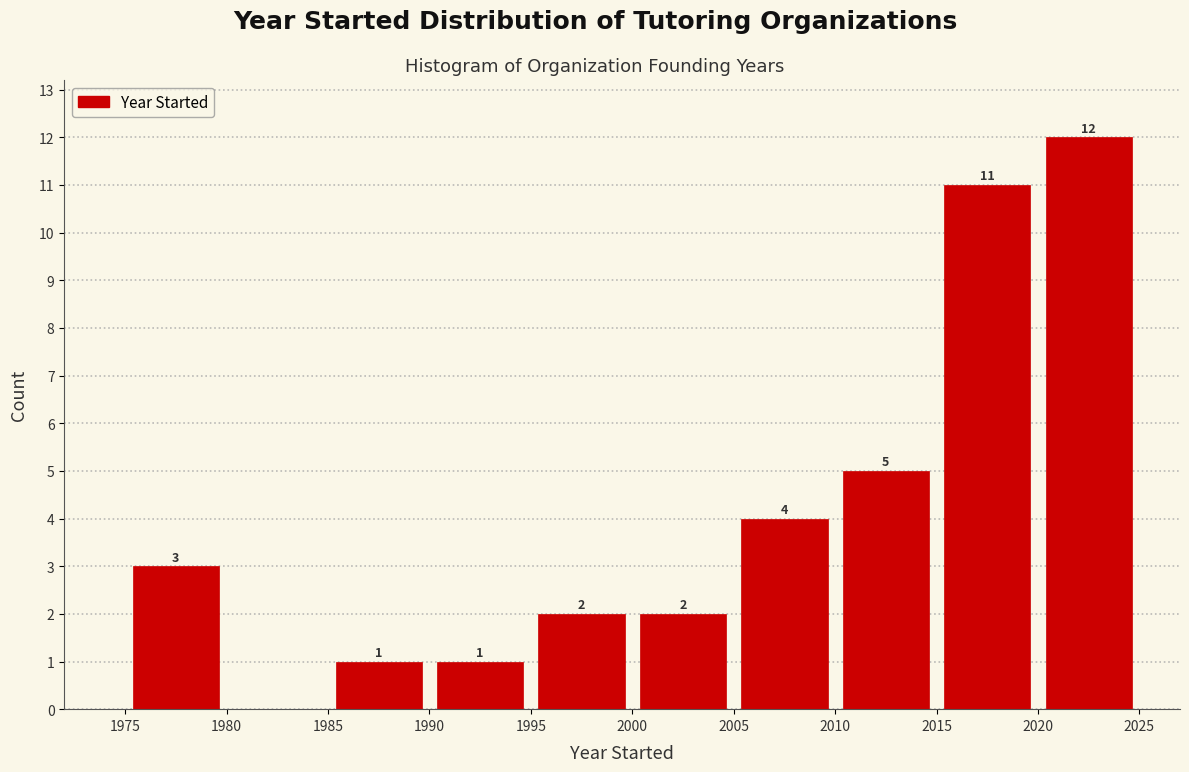

Which range on the x-axis has the tallest bar?

2020 to 2025